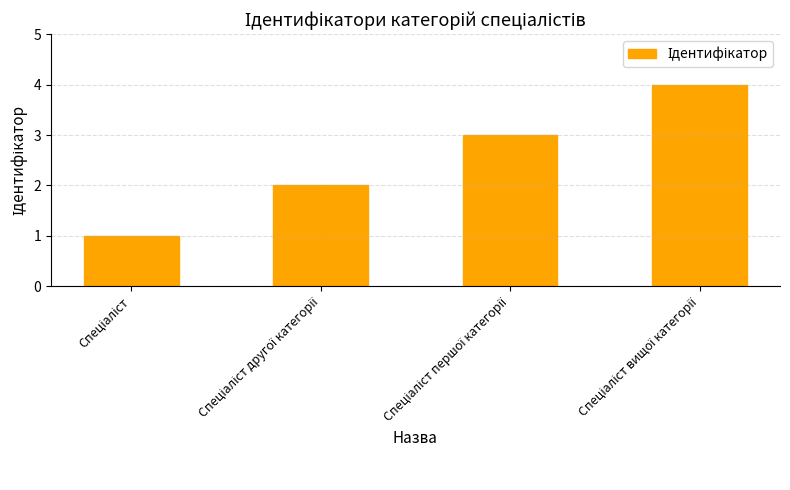

What is the sum of all values?

10